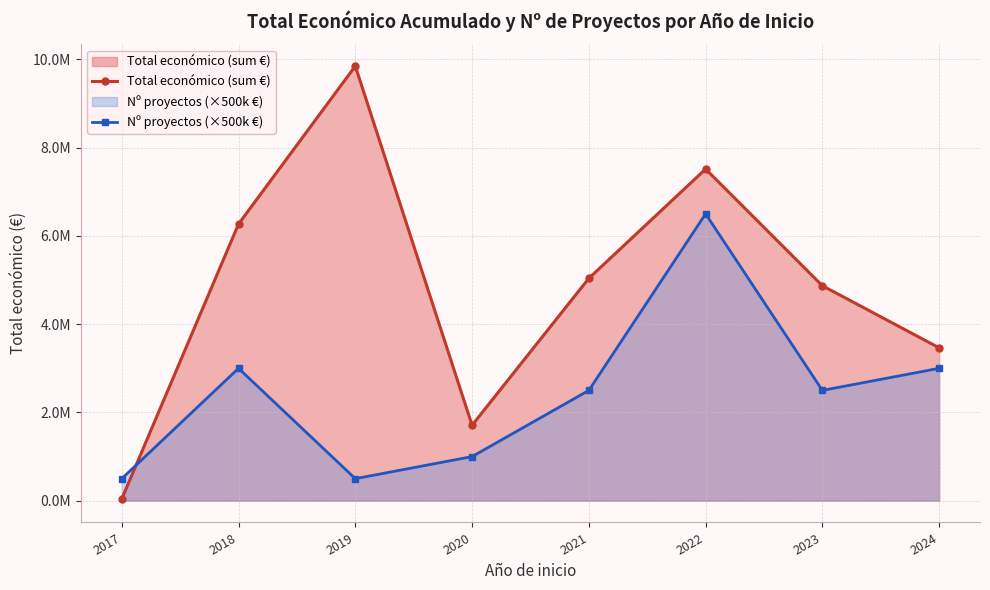

Which has a higher value, 2024 or 2023?

2023